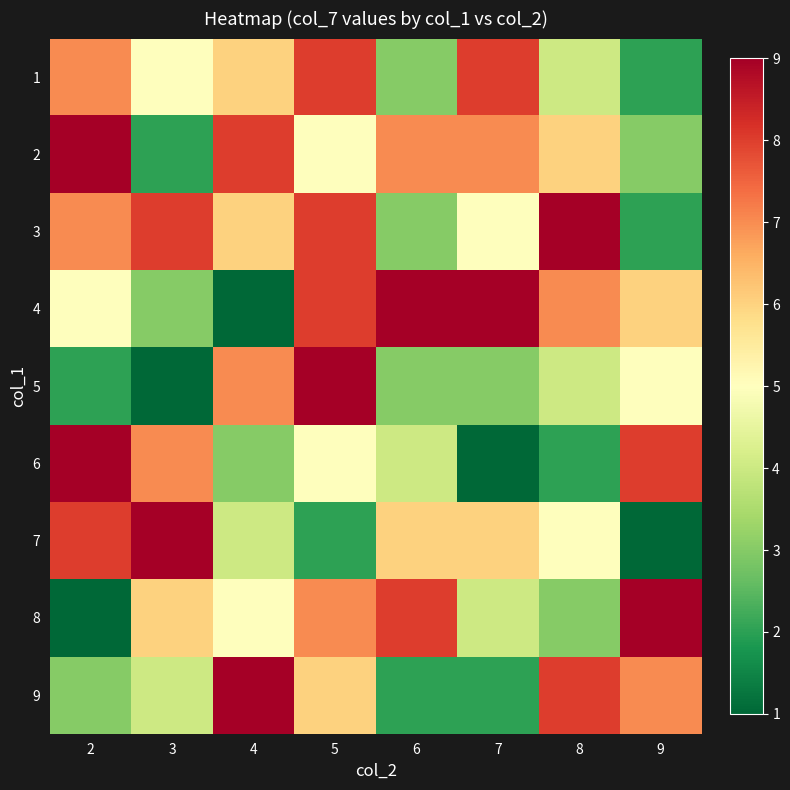

Rank the series by their maximum value, from lowest to highest.

1, 2, 3, 4, 5, 6, 7, 8, 9